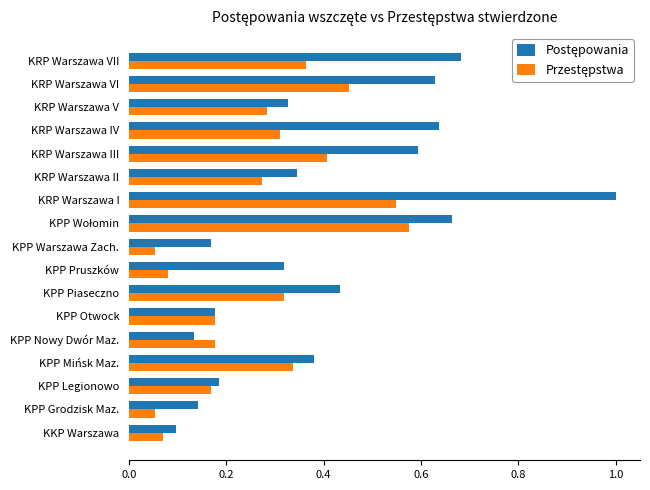

At which category is the sum across all series the highest?

KRP Warszawa I